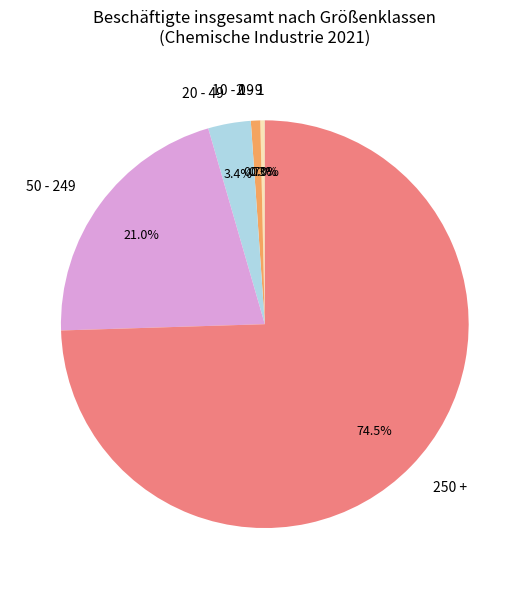

Does 50 - 249 account for over 50% of the chart?

No